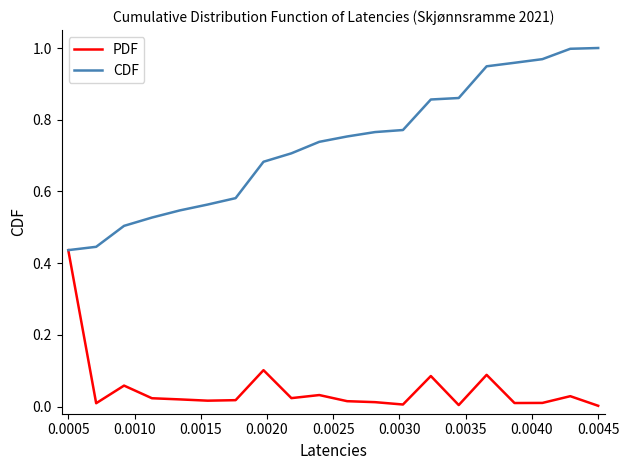

Rank the series by their average value, from lowest to highest.

PDF, CDF